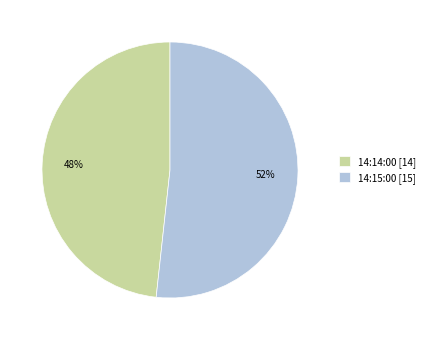

The 14:14:00 slice represents 36% of the pie. True or false?

False